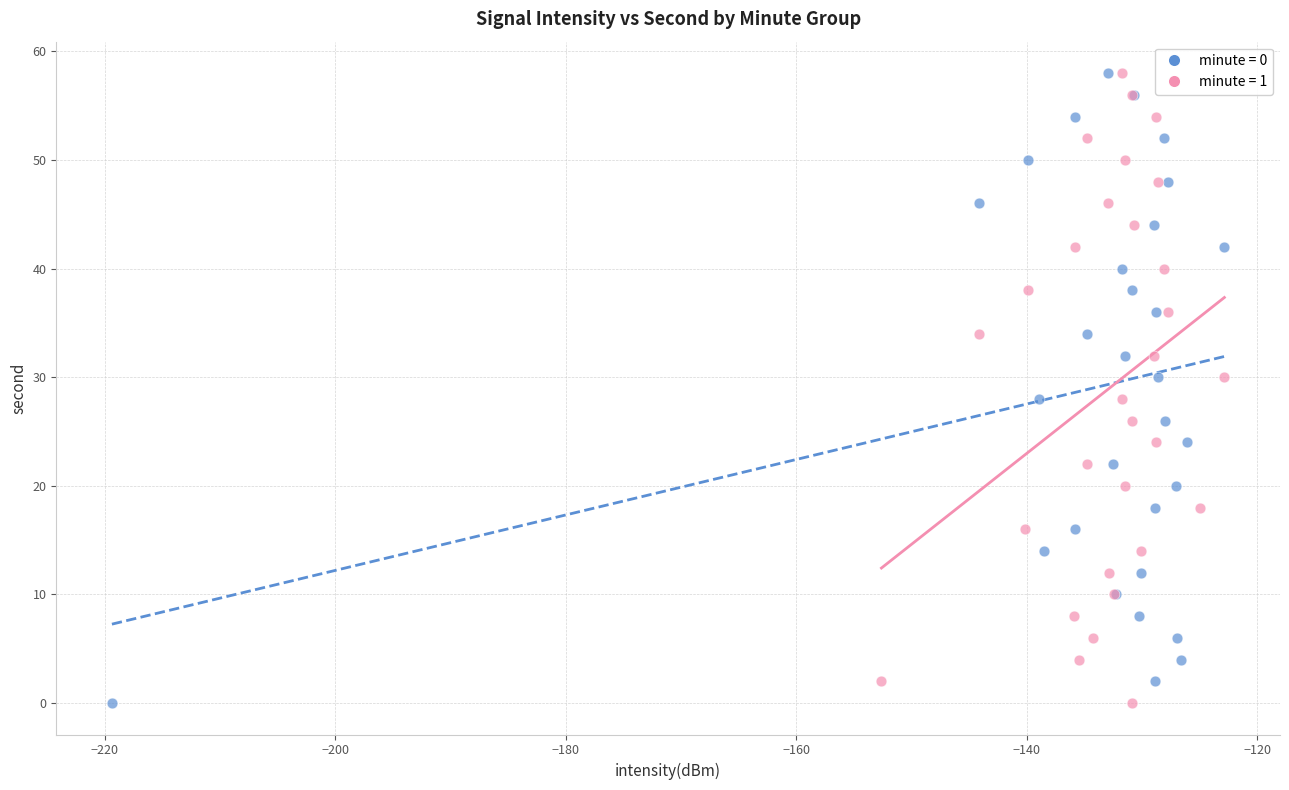

What are all the series names shown in the legend?

minute = 0, minute = 1